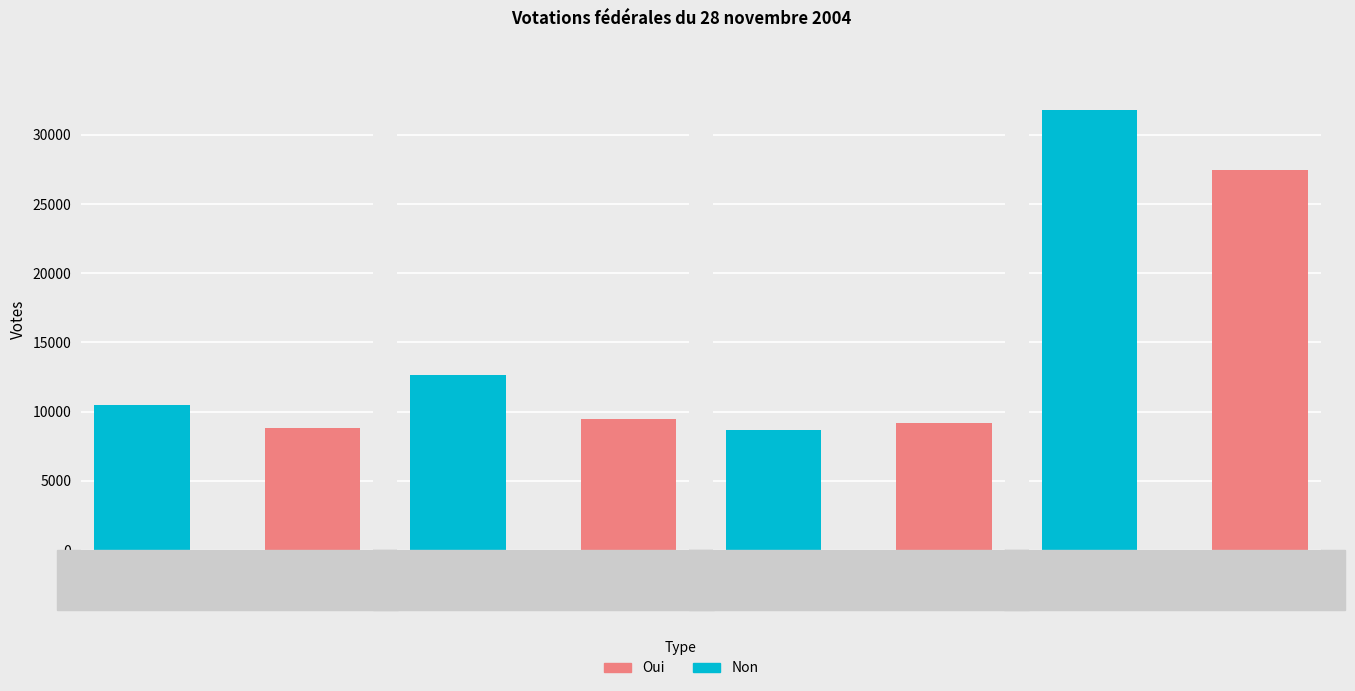

Which category has the lowest value in the Non series?

Bas-Valais